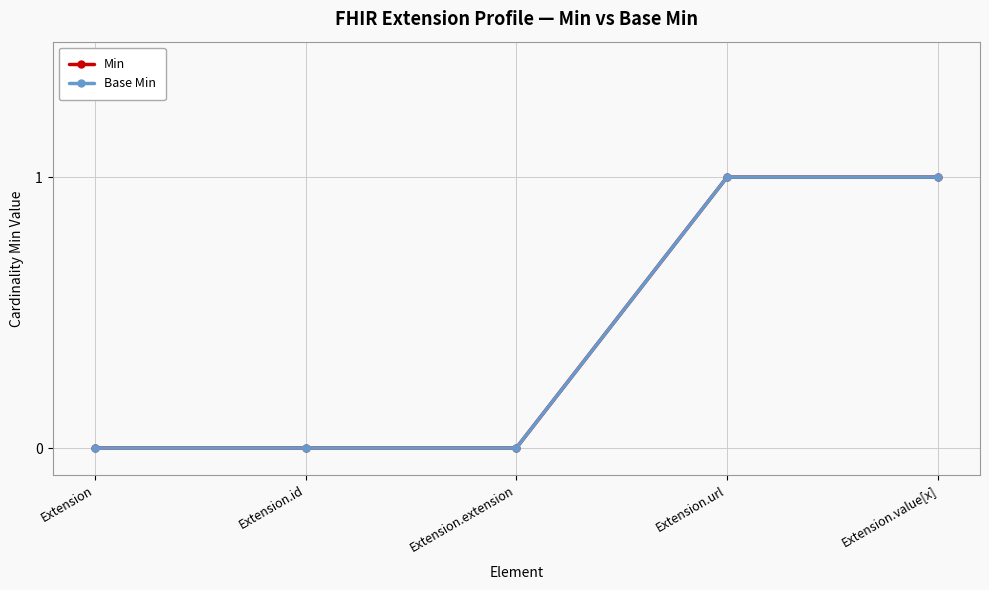

Between Extension.url and Extension.extension, which is larger?

Extension.url